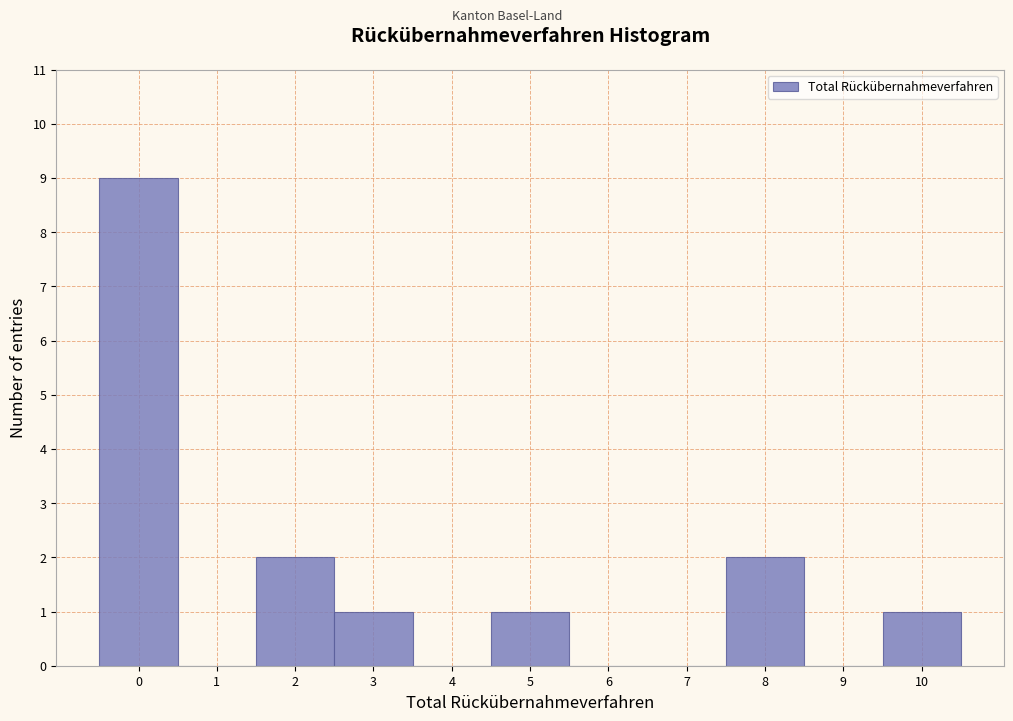

Reading left to right, extract all data points from this chart.

0=9	1=0	2=2	3=1	4=0	5=1	6=0	7=0	8=2	9=0	10=1